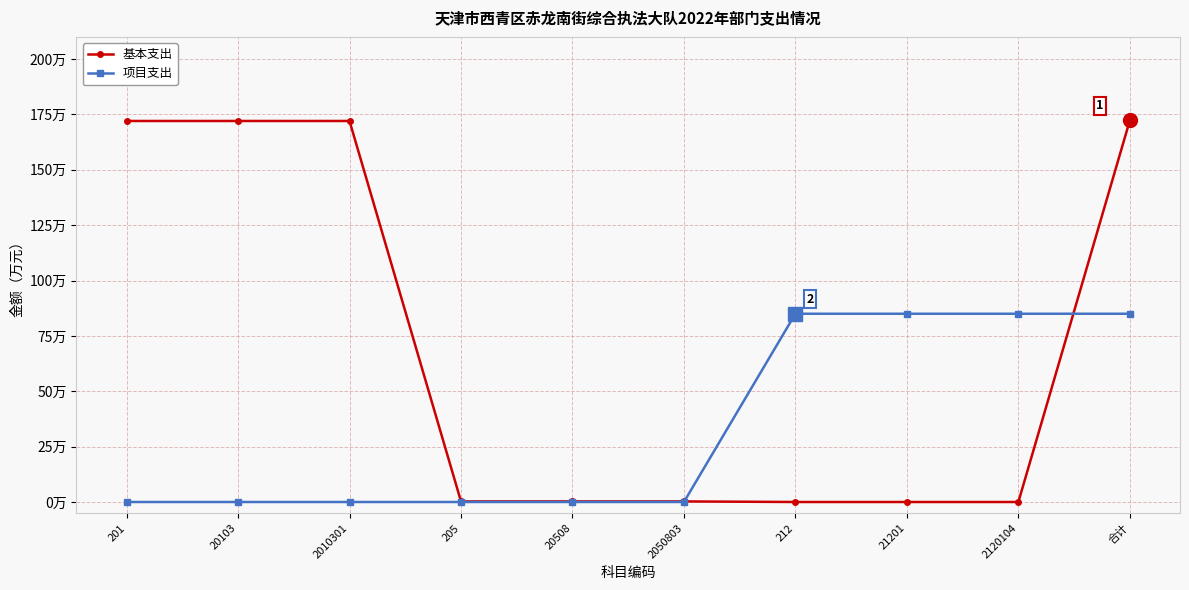

What is the difference between the maximum and minimum values in the 基本支出 series?

172.3